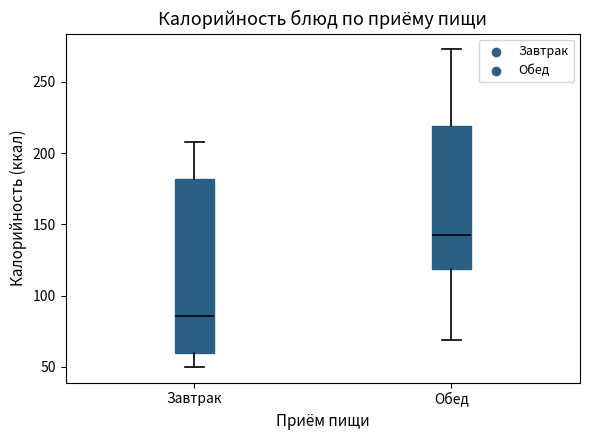

Which box is the tallest, from its lower edge to its upper edge?

Завтрак